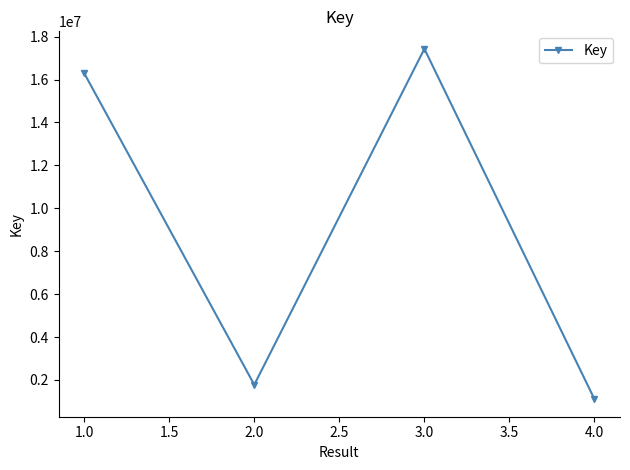

Does the chart have visible grid lines?

No